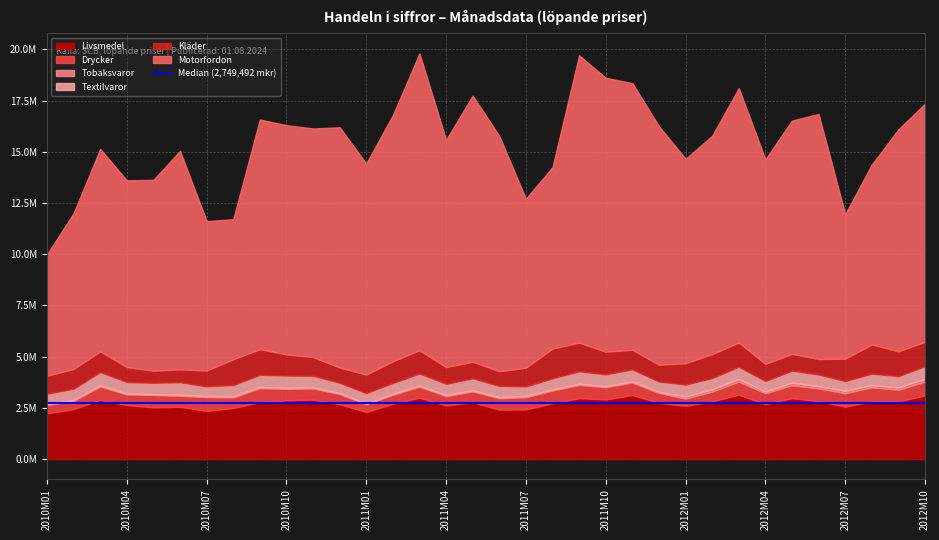

What is the sum of the Drycker values at 2010M03 and 2012M04?

1191463